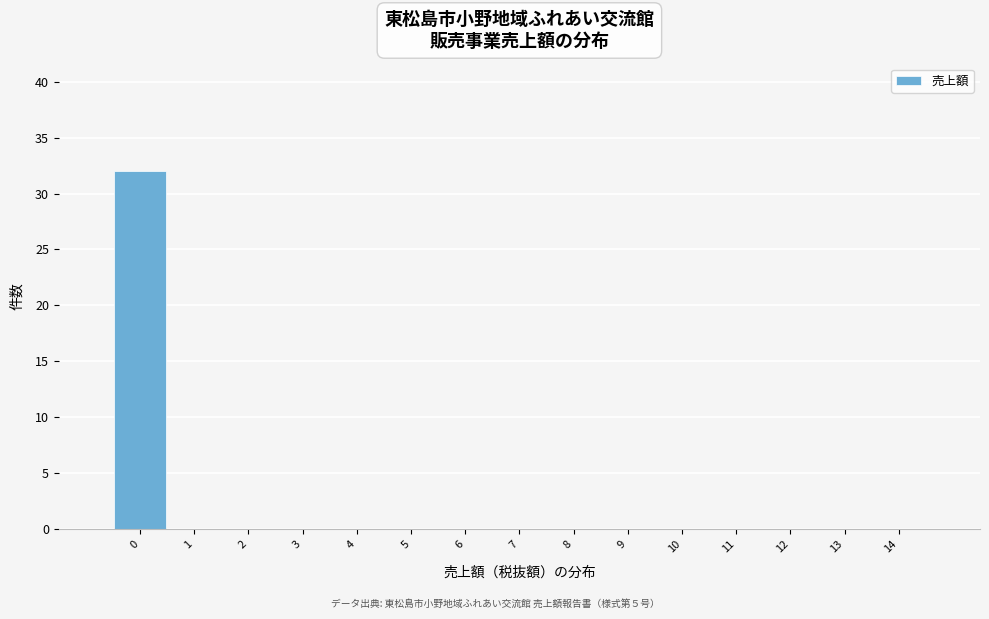

What is the height of the bar covering -0.5 to 0.5 on the x-axis? The values are not printed on the chart, so give them approximately, as read against the axis.

32